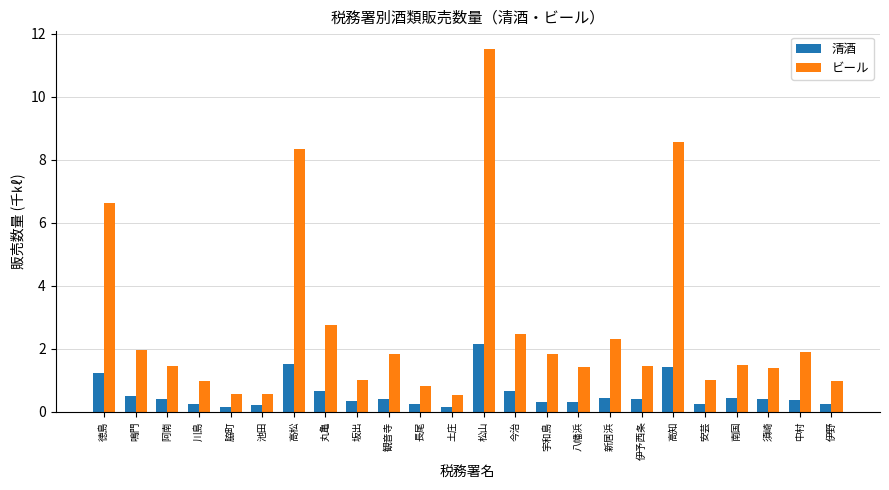

Are the bars horizontal?

No